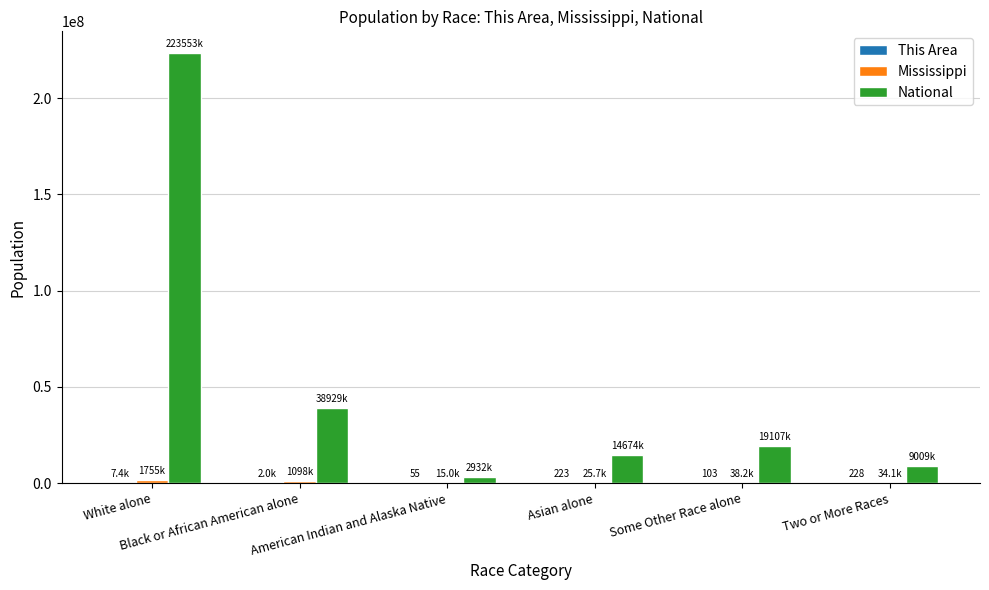

Count the number of categories in the chart.

6